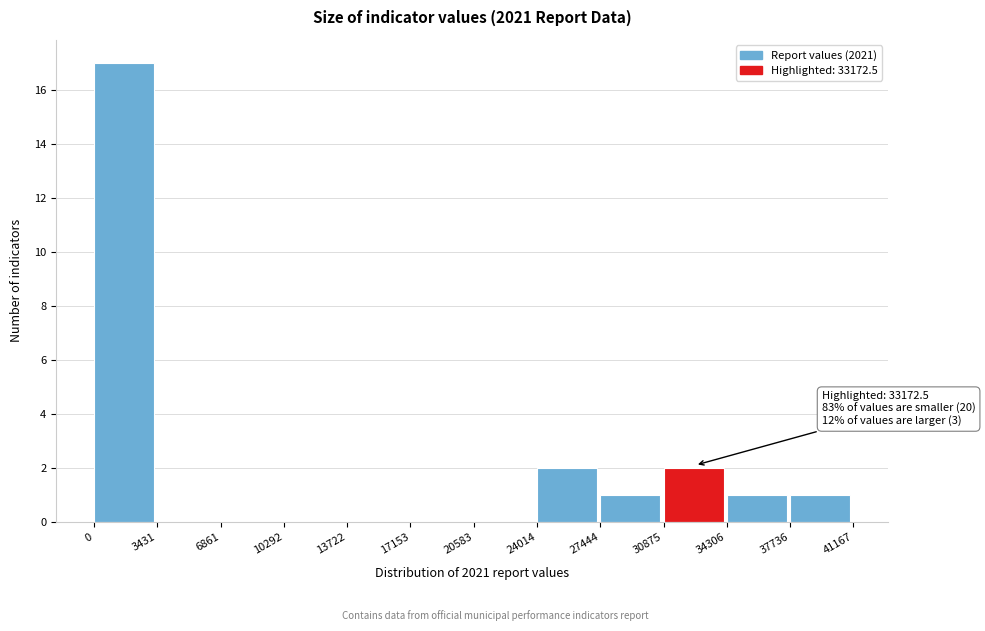

Which range on the x-axis has the tallest bar?

0 to 3431